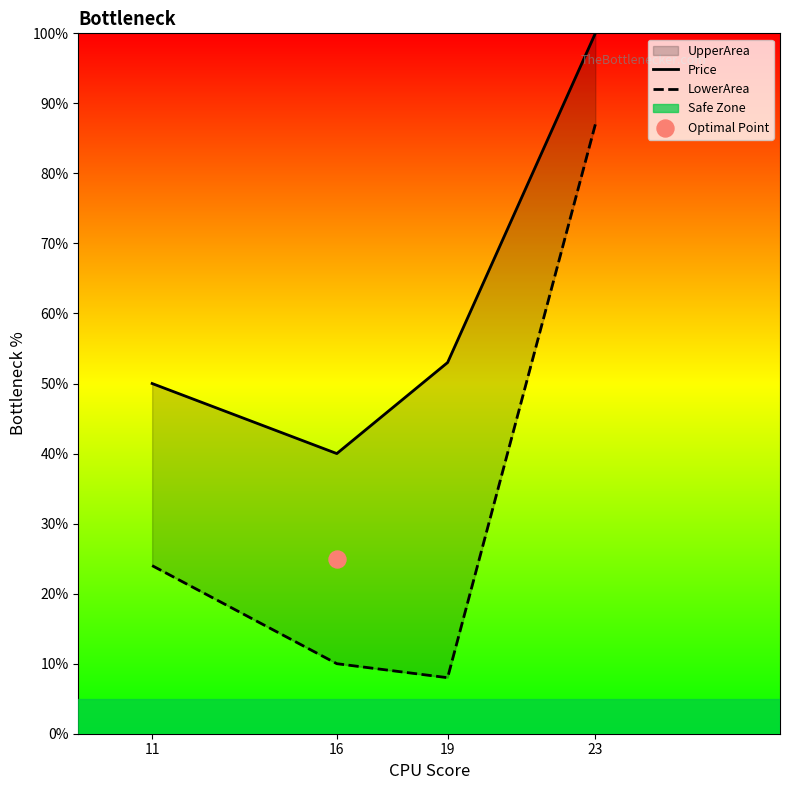

At how many categories does at least one series exceed 59?

1